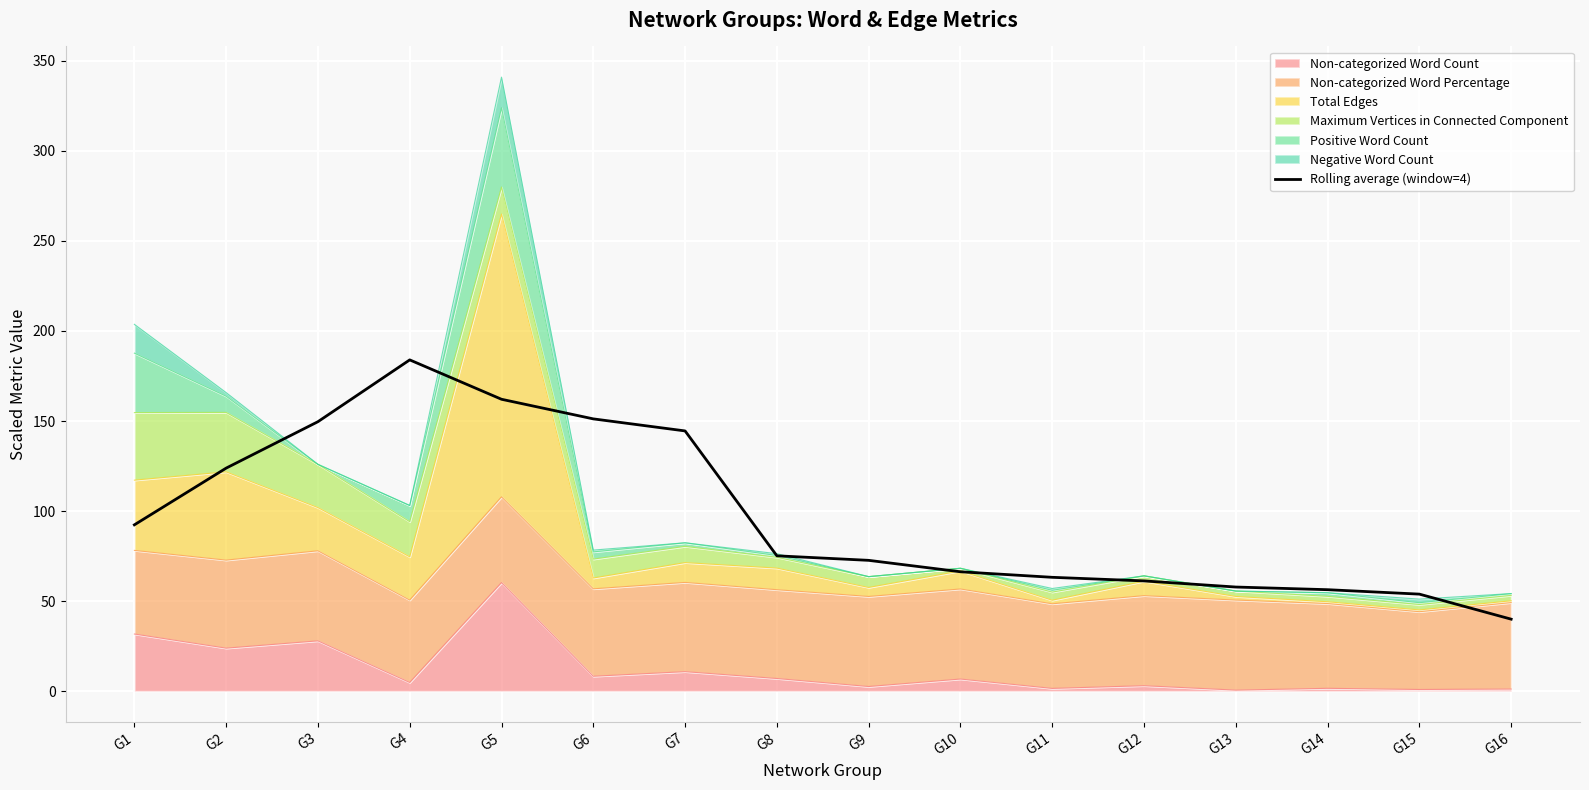

What is the value of the 7th point from the left?

144.5